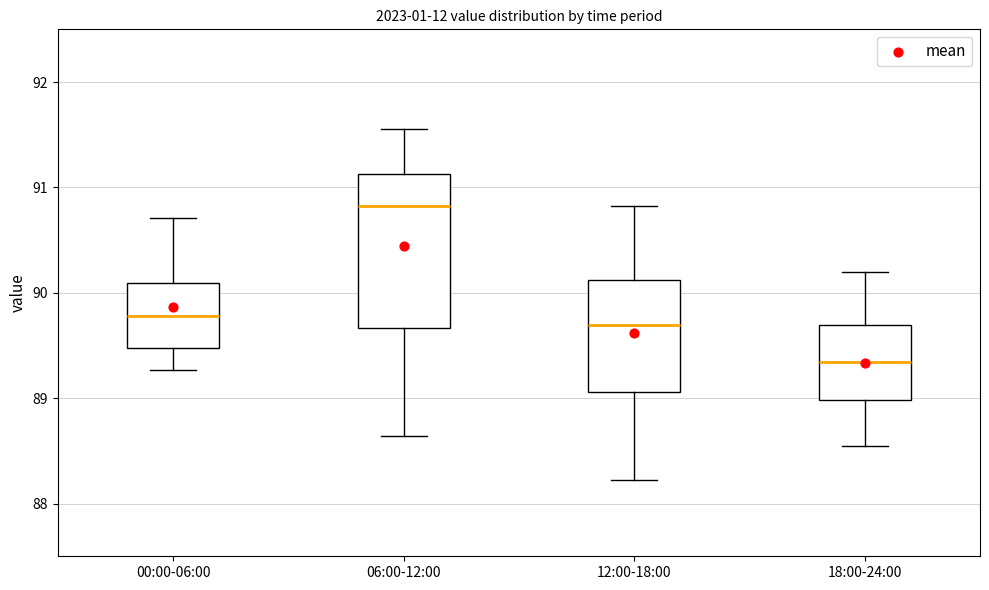

Reading left to right, transcribe this box plot: for each box, give where its median line is, the range the box spans, and where its two whiskers end, as read against the y-axis. The values are not printed on the chart, so give them approximately, as read against the axis.

00:00-06:00: median 89.8, box 89.5 to 90.1, whiskers 89.3 to 90.7
06:00-12:00: median 90.8, box 89.7 to 91.1, whiskers 88.6 to 91.6
12:00-18:00: median 89.7, box 89.1 to 90.1, whiskers 88.2 to 90.8
18:00-24:00: median 89.3, box 89.0 to 89.7, whiskers 88.6 to 90.2